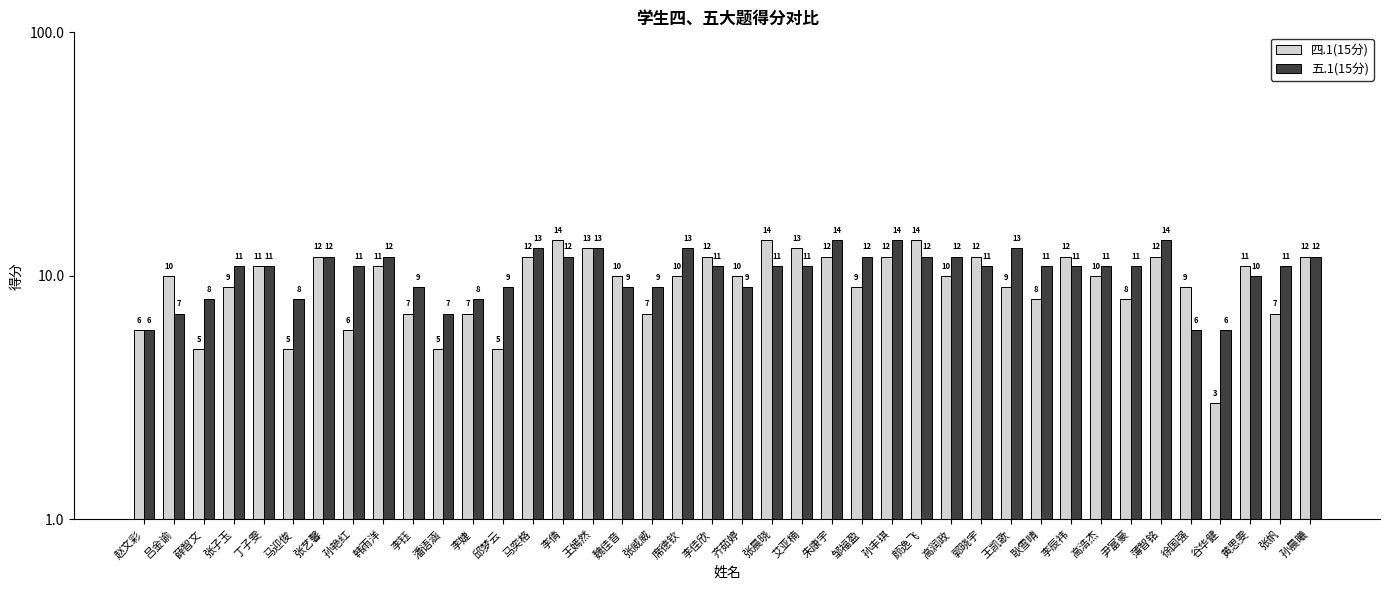

Is it true that 四.1(15分) equals 5 at 马迎俊?

True